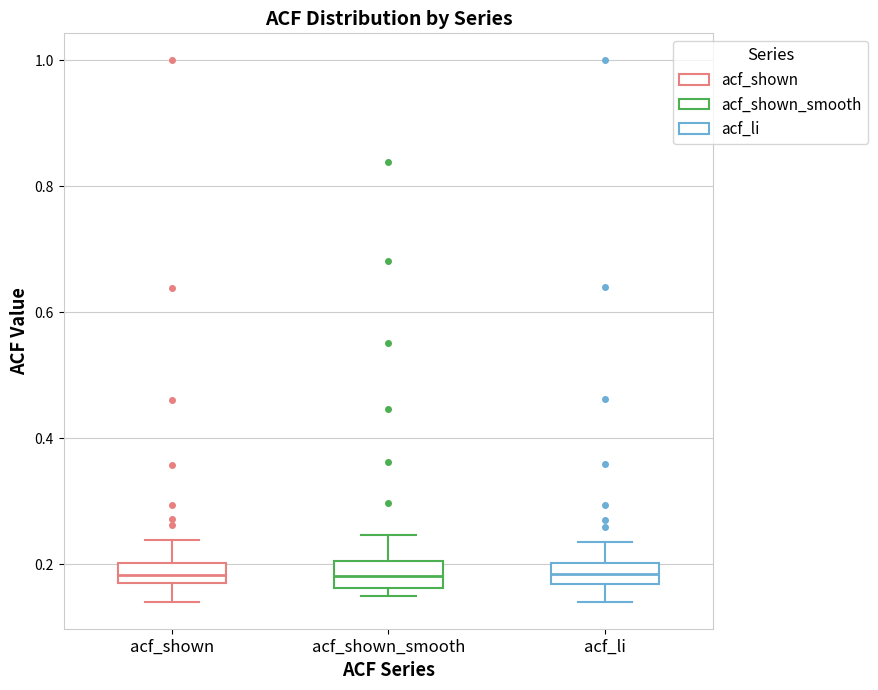

Reading left to right, transcribe this box plot: for each box, give where its median line is, the range the box spans, and where its two whiskers end, as read against the y-axis. The values are not printed on the chart, so give them approximately, as read against the axis.

acf_shown: median 0.18 (inside the box), box 0.18 to 0.20, whiskers 0.14 to 0.24
acf_shown_smooth: median 0.18, box 0.16 to 0.20, whiskers 0.16 (just below the box's lower edge) to 0.24
acf_li: median 0.18, box 0.16 to 0.20, whiskers 0.14 to 0.24